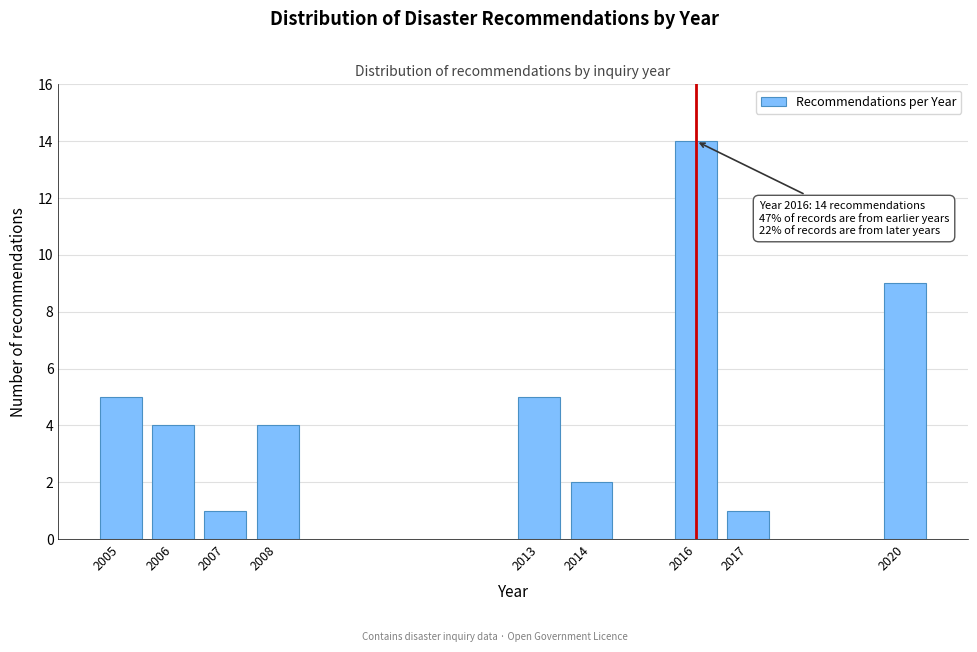

Reading left to right, transcribe all the data shown in this chart.

2005=5	2006=4	2007=1	2008=4	2013=5	2014=2	2016=14	2017=1	2020=9